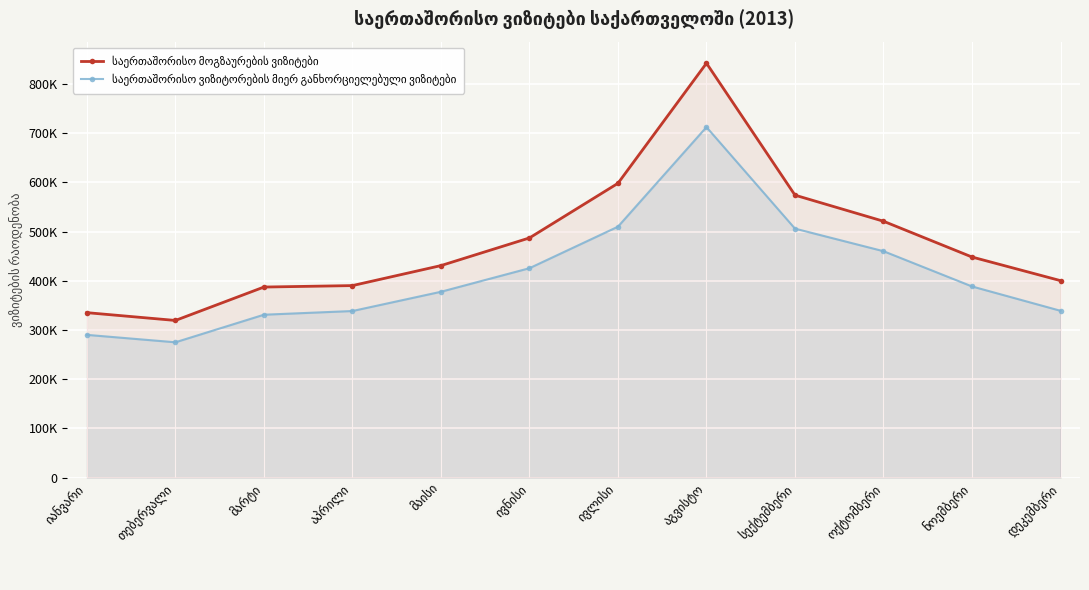

Reading left to right, transcribe all the data shown in this chart.

საერთაშორისო მოგზაურების ვიზიტები: იანვარი=335250	თებერვალი=319404	მარტი=387309	აპრილი=390274	მაისი=430945	ივნისი=487170	ივლისი=598237	აგვისტო=842379	სექტემბერი=574139	ოქტომბერი=521099	ნოემბერი=448354	დეკემბერი=400338
საერთაშორისო ვიზიტორების მიერ განხორციელებული ვიზიტები: იანვარი=290114	თებერვალი=275015	მარტი=331060	აპრილი=338558	მაისი=377694	ივნისი=425624	ივლისი=510039	აგვისტო=712493	სექტემბერი=506072	ოქტომბერი=460203	ნოემბერი=388519	დეკემბერი=339057